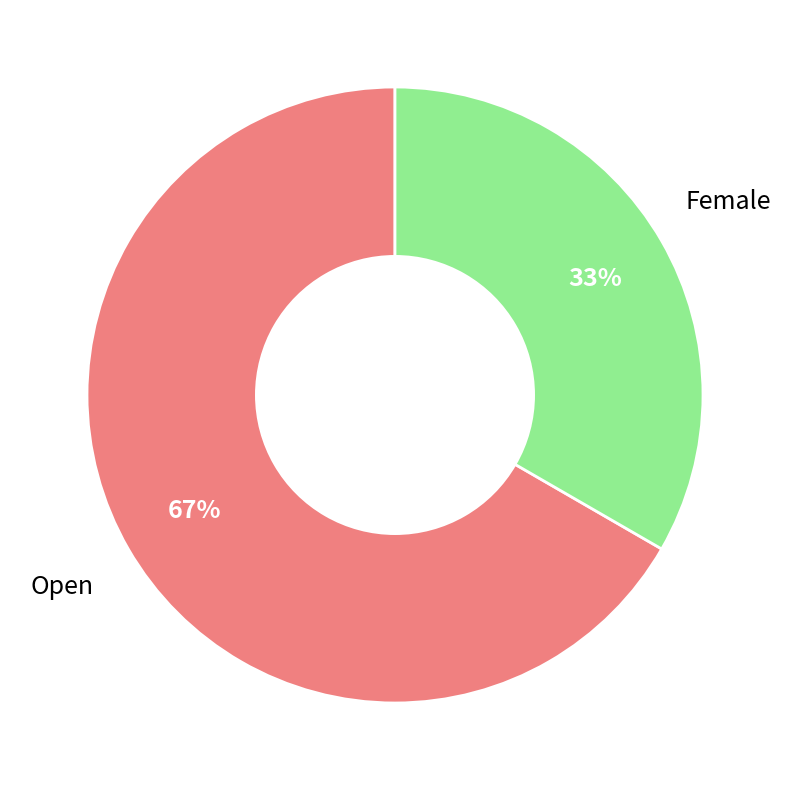

How many segments does this pie chart have?

2